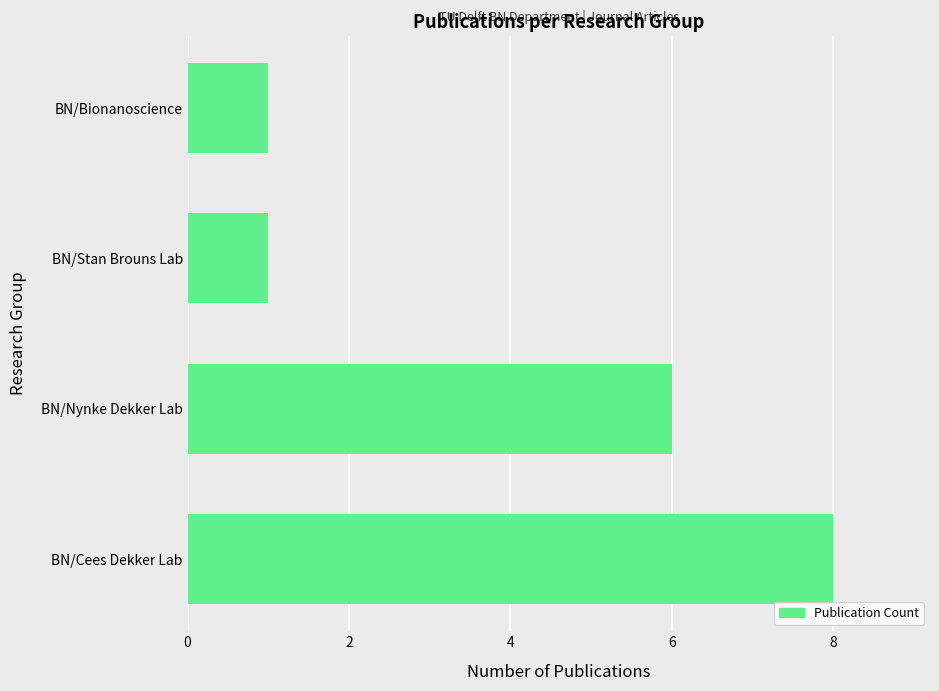

The value at BN/Stan Brouns Lab is 1. True or false?

True